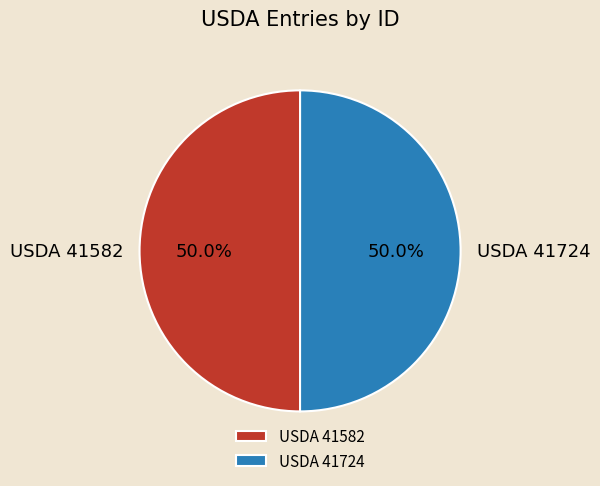

To the nearest percent, what portion does USDA 41724 represent?

50%